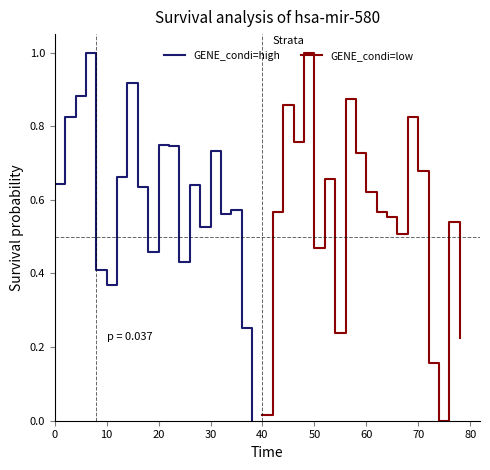

What is the sum of the GENE_condi=high values at 30 and 10?

1.1